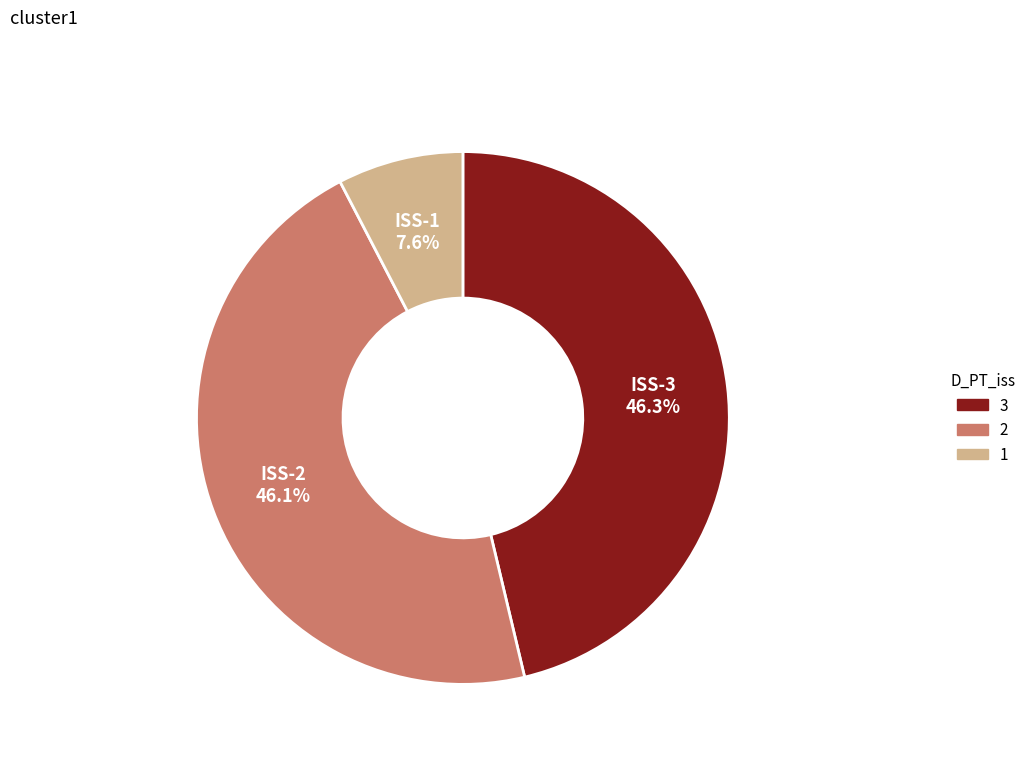

What is the ratio of the value at ISS-2 to the value at ISS-3?

1.0